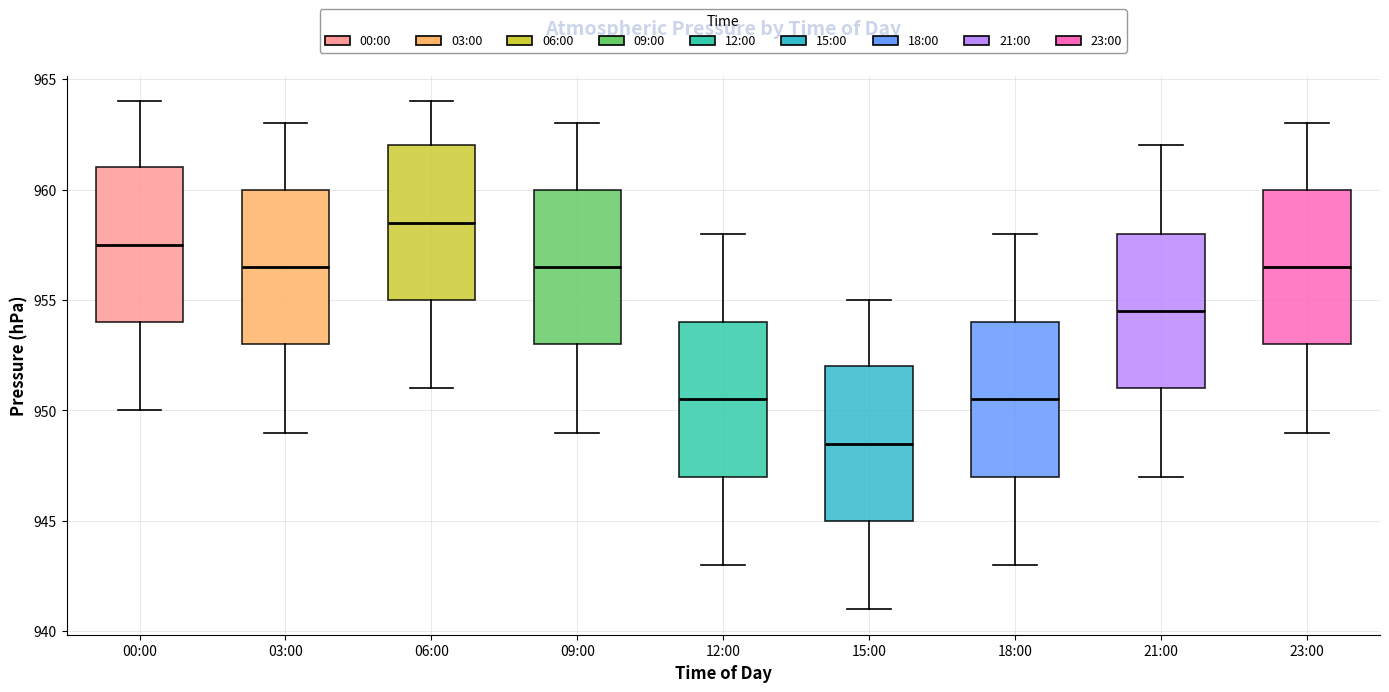

Which box's median line is the lowest?

15:00